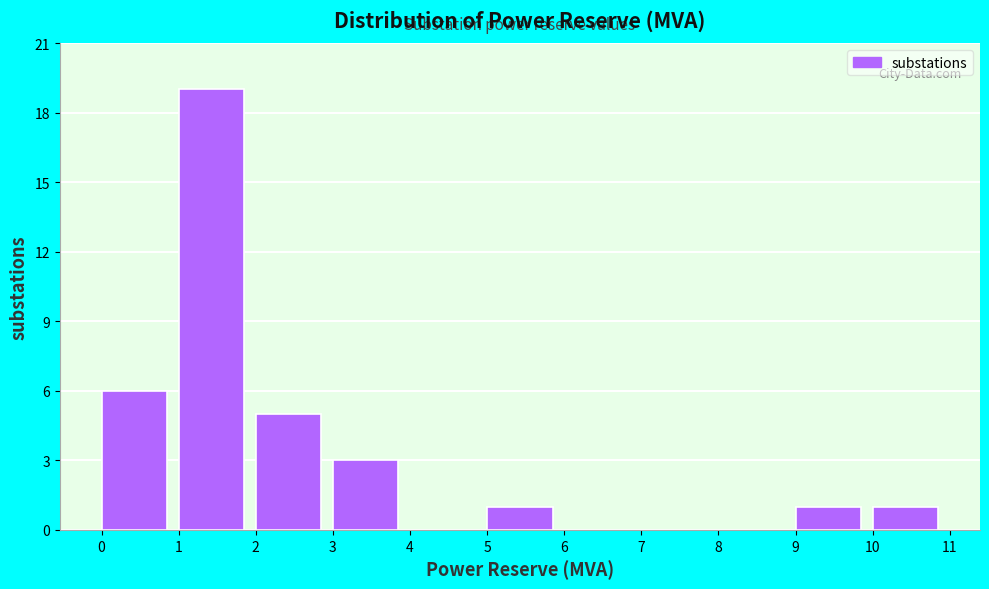

Over which range of the x-axis is the bar tallest?

1 to 2